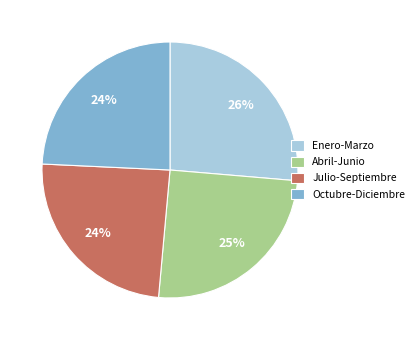

What is the largest slice in the pie chart?

Enero-Marzo